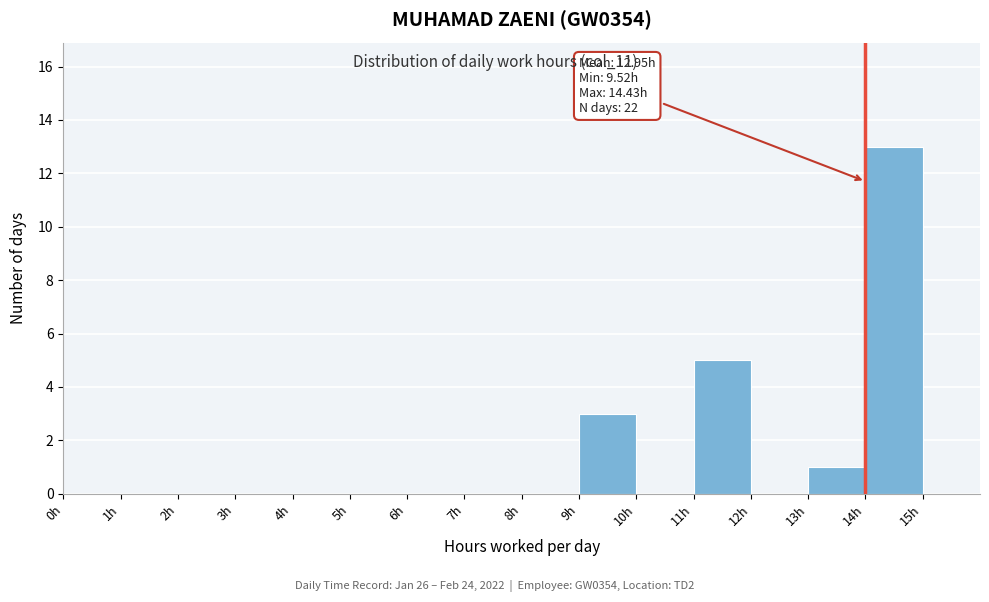

Over which range of the x-axis is the bar tallest?

14 to 15